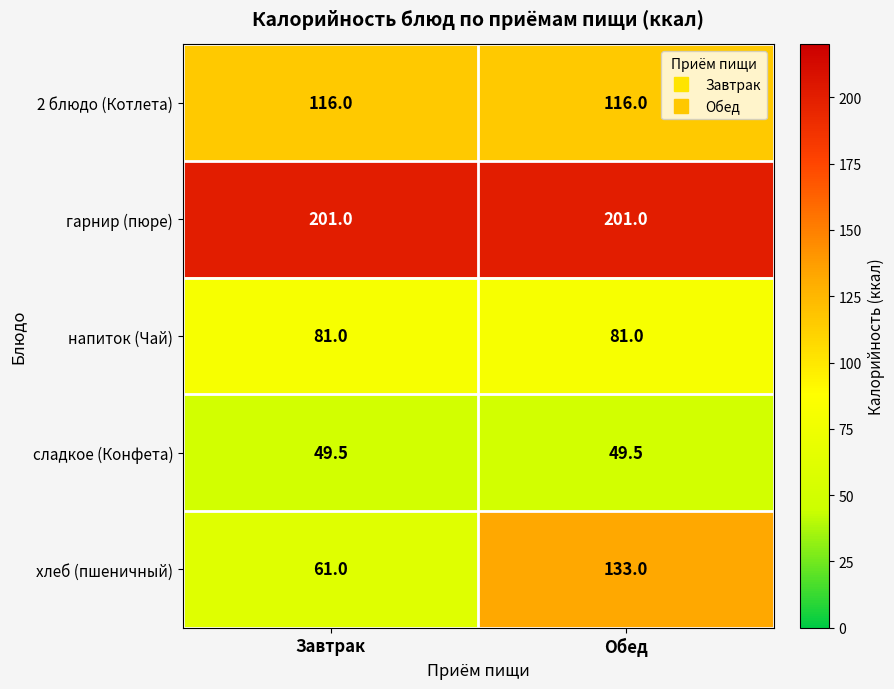

List the series in order of their peak value, lowest first.

сладкое (Конфета), напиток (Чай), 2 блюдо (Котлета), хлеб (пшеничный), гарнир (пюре)